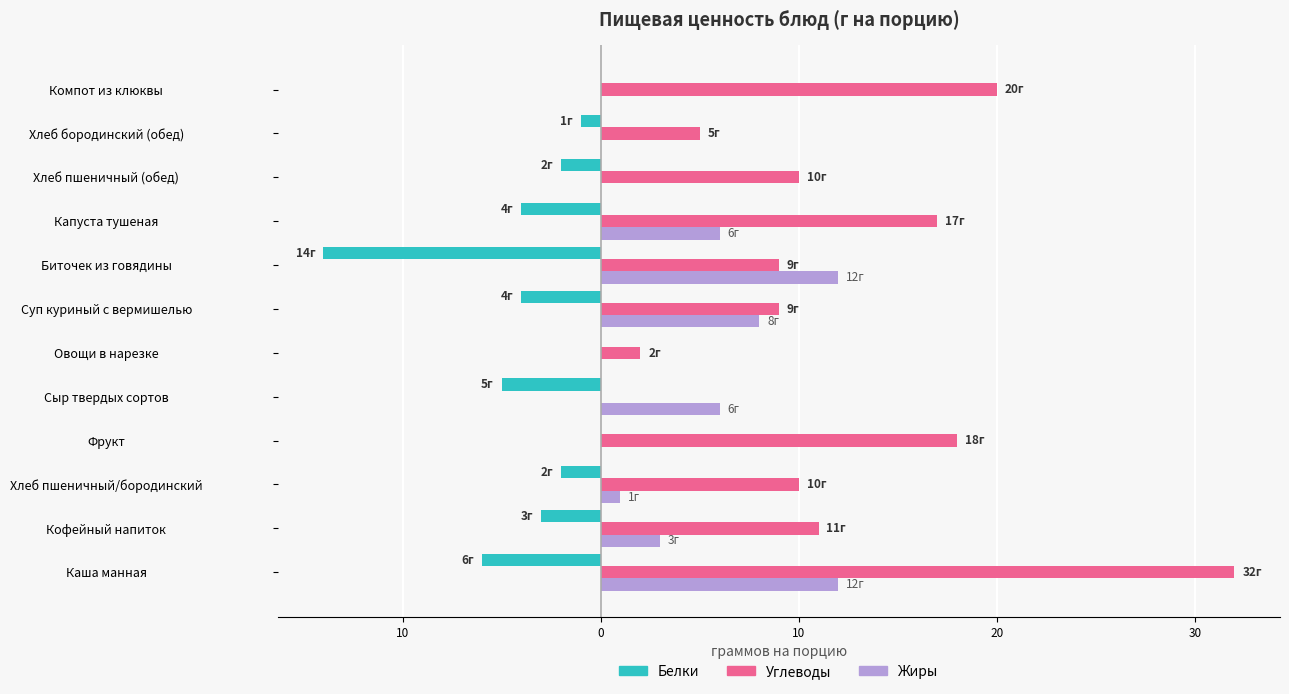

What are all the series names shown in the legend?

Белки, Углеводы, Жиры